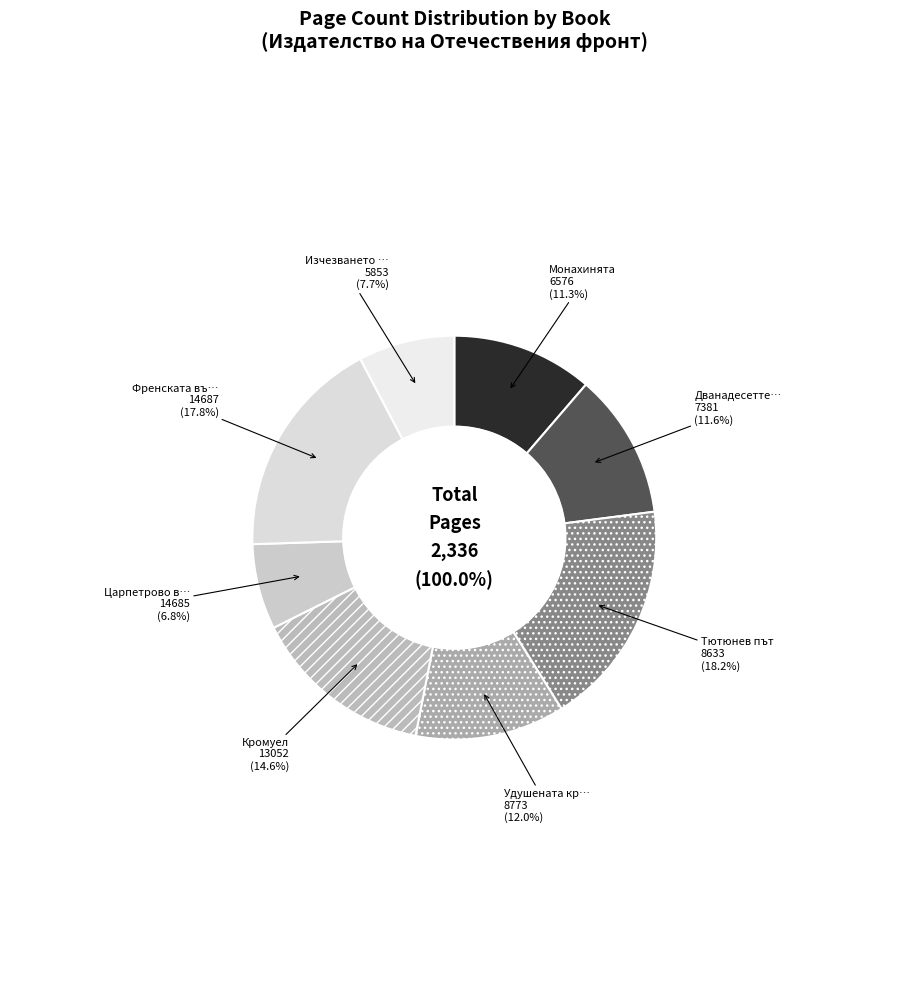

True or false: 5853 accounts for 1% of the total.

False